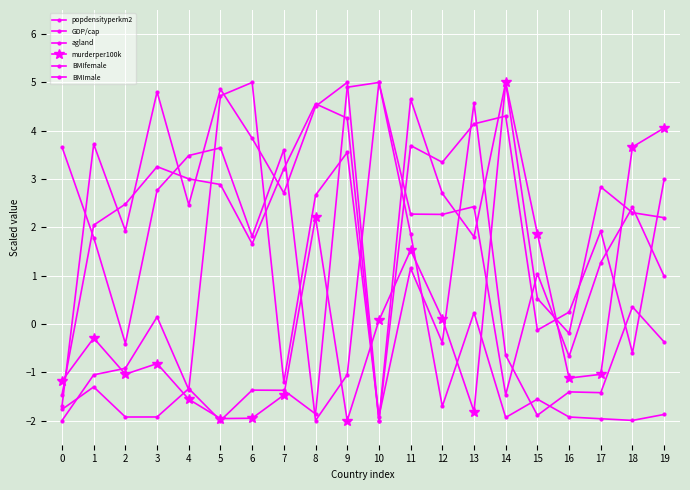

Does the chart have visible grid lines?

Yes